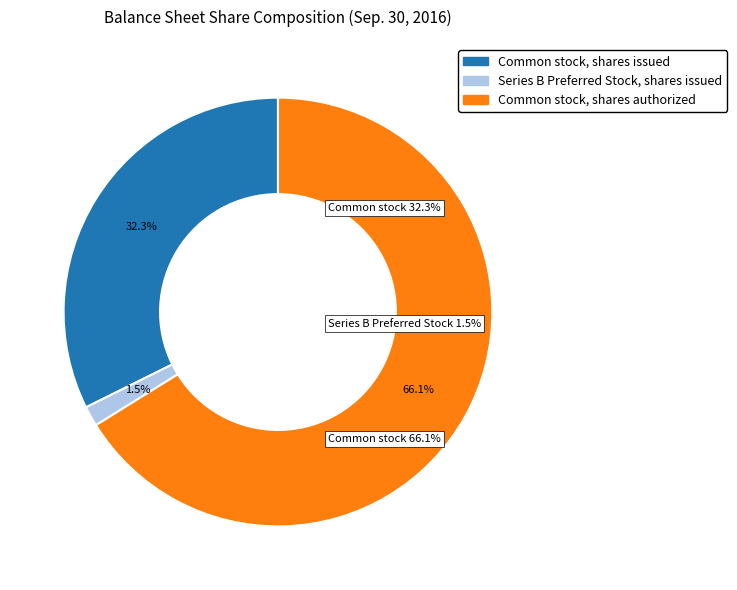

Which slice is the largest?

Common stock, shares authorized